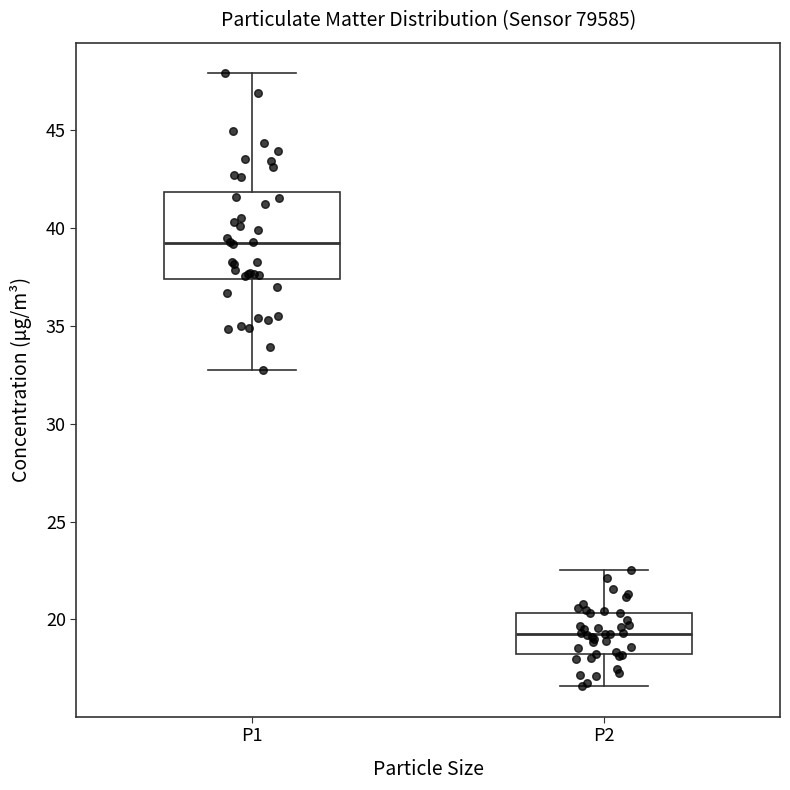

Reading left to right, transcribe this box plot: for each box, give where its median line is, the range the box spans, and where its two whiskers end, as read against the y-axis. The values are not printed on the chart, so give them approximately, as read against the axis.

P1: median 39.0, box 37.5 to 42.0, whiskers 33.0 to 48.0
P2: median 19.5, box 18.0 to 20.5, whiskers 16.5 to 22.5